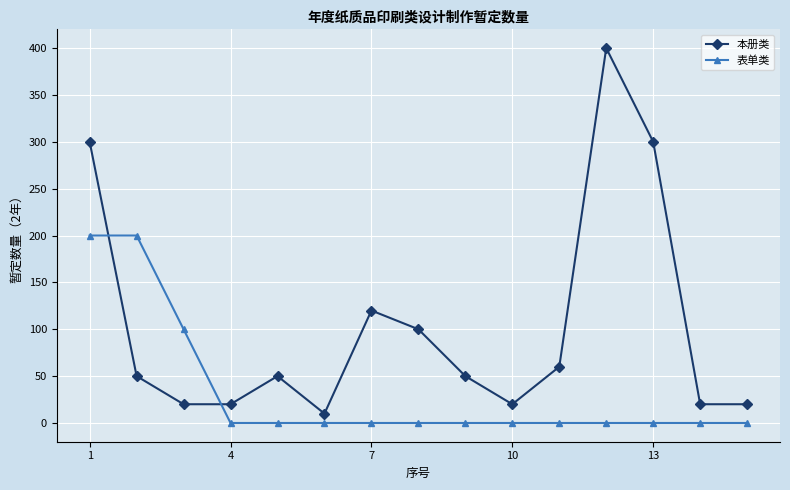

What is the value of the 本册类 point at the 1st from the left?

300